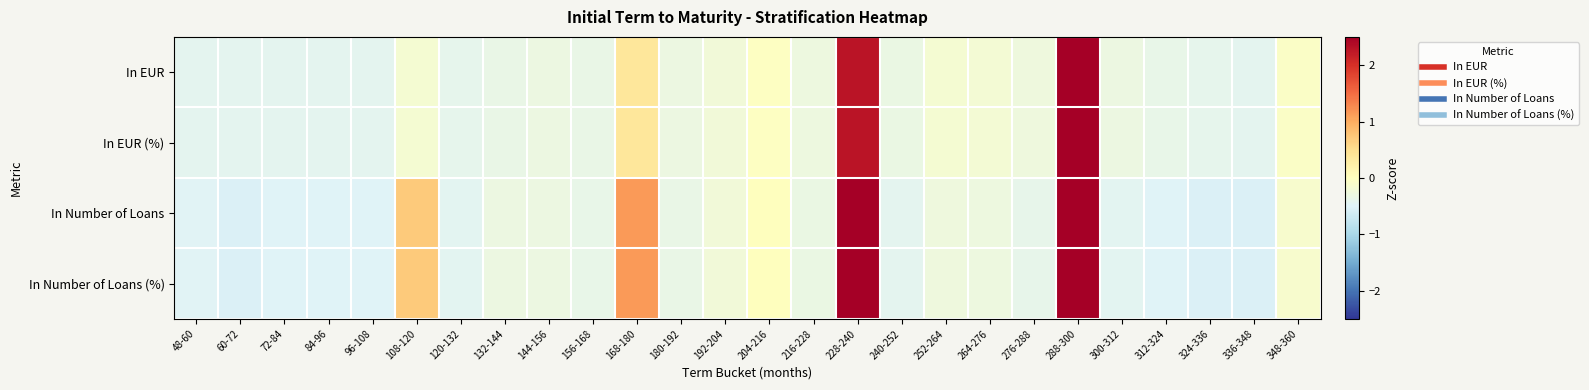

At which category does the chart reach its minimum across all series?

336-348